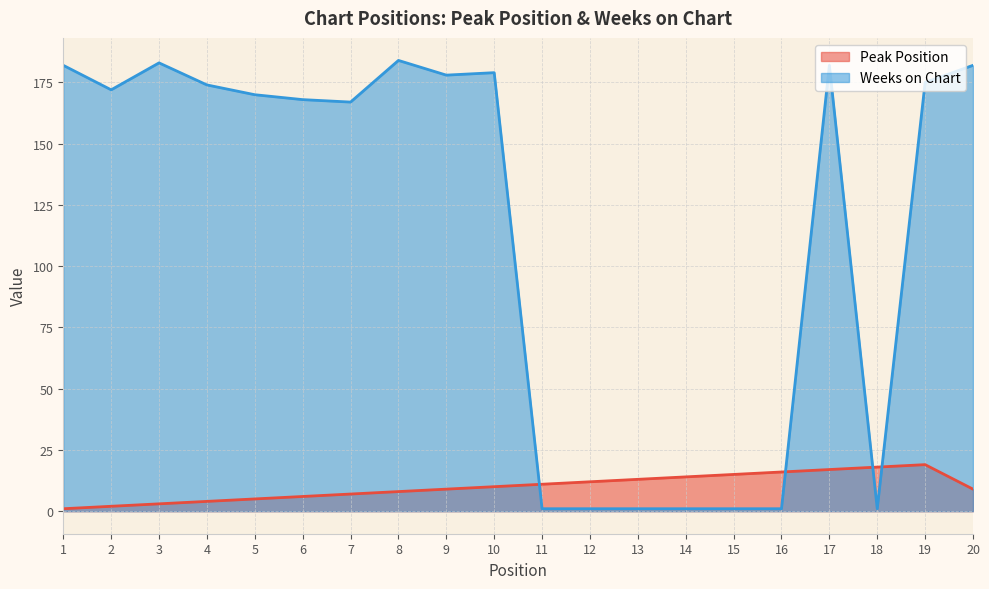

What is the value of the Weeks on Chart point at the 2nd from the left?

172